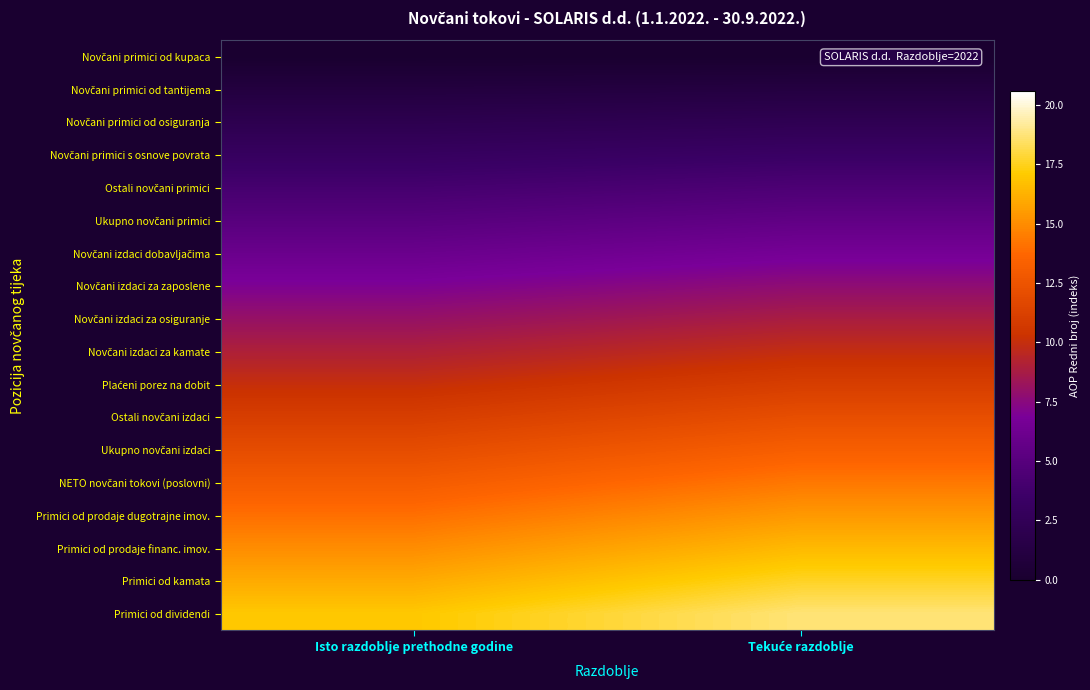

Between Isto razdoblje prethodne godine and Tekuće razdoblje, which series saw the biggest shift?

Primici od dividendi